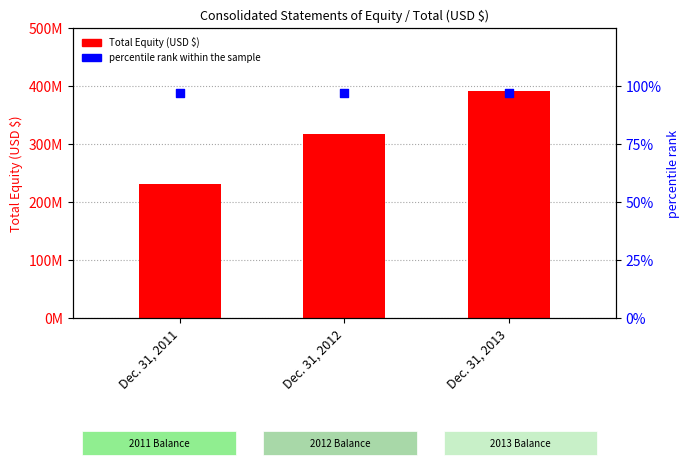

At which category is the sum across all series the highest?

Dec. 31, 2013